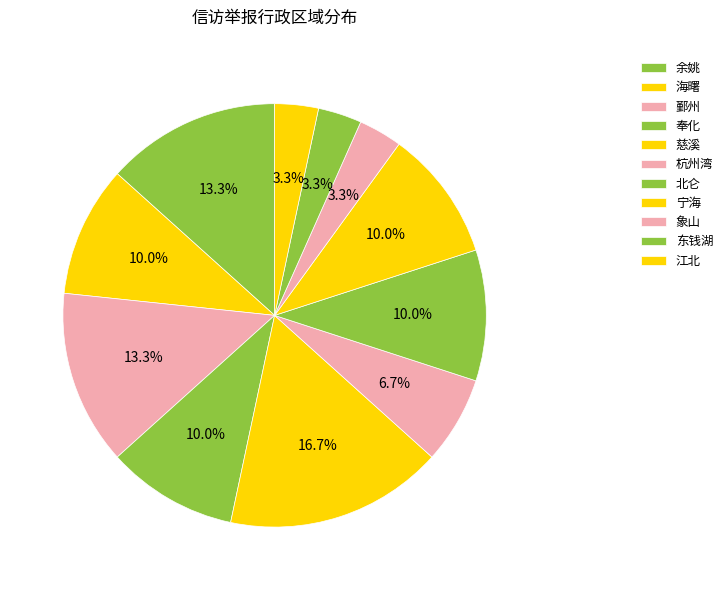

How many slices are in this pie chart?

11